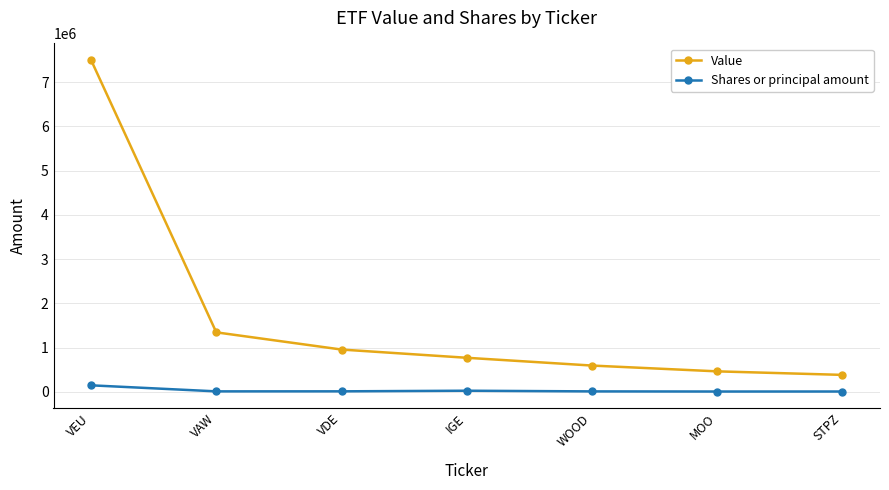

Rank the series at STPZ from lowest to highest value.

Shares or principal amount, Value